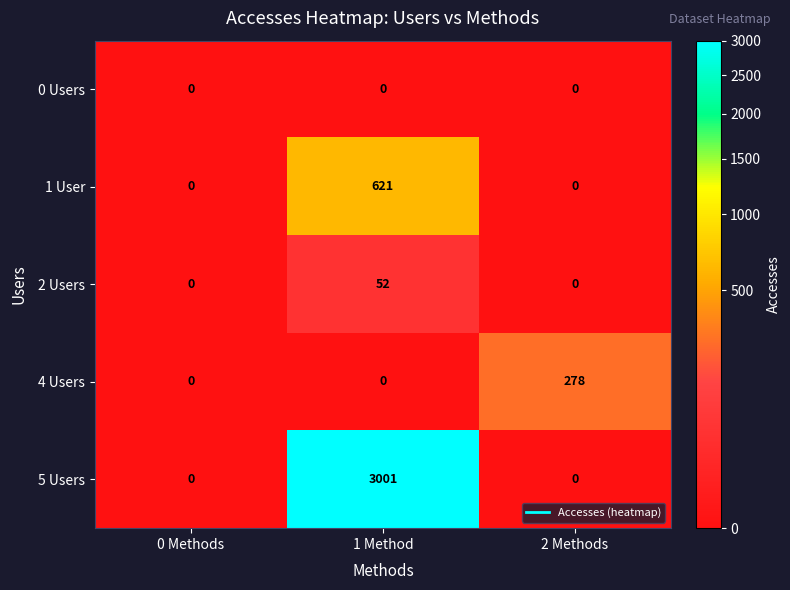

How many 4 Users values are between 0 and 278?

3